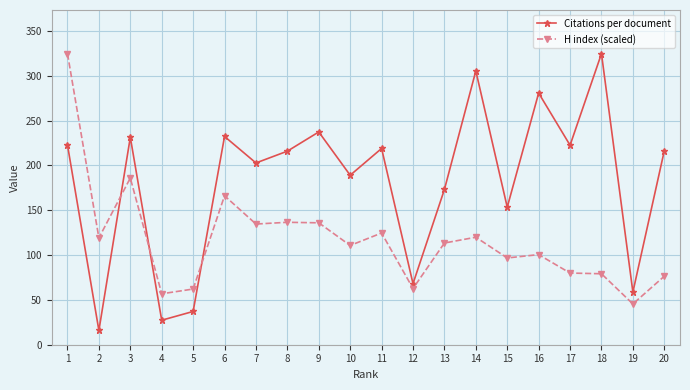

What is the maximum value shown in the chart?

324.7